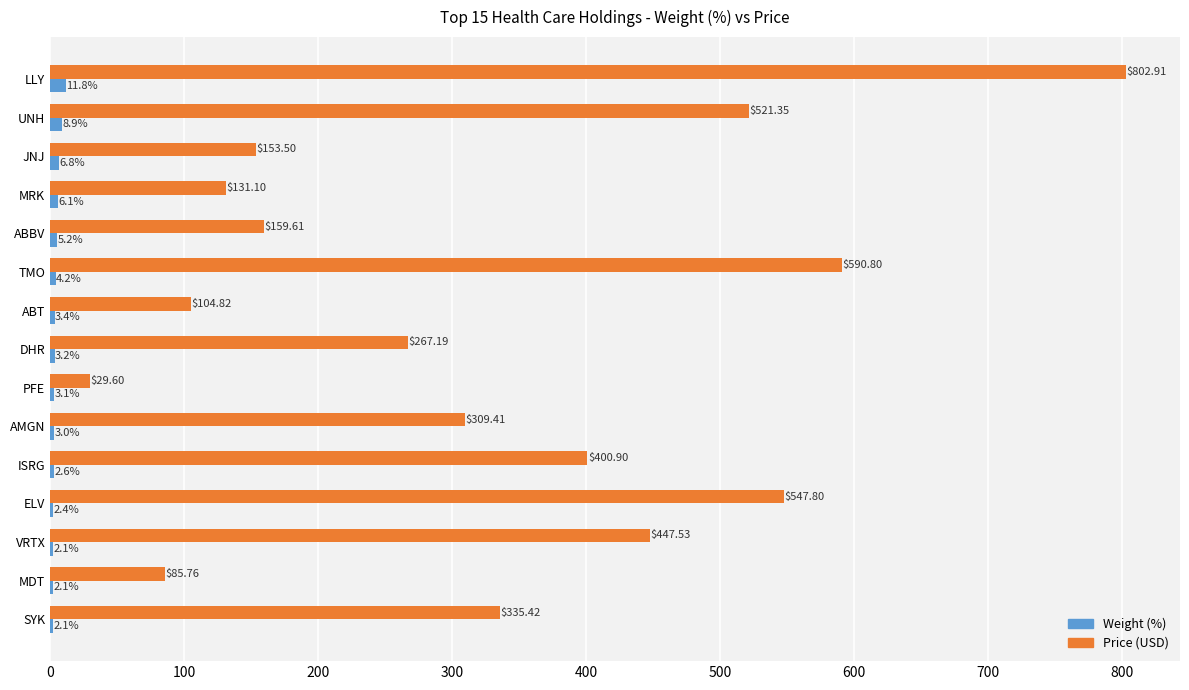

Which series has the largest total across all categories?

Price (USD)